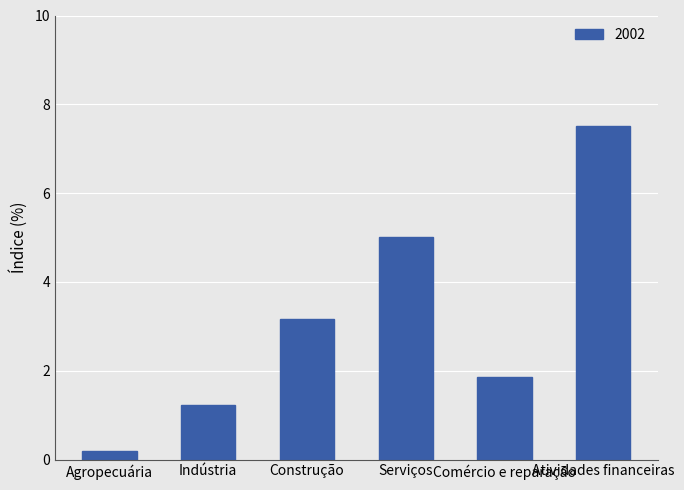

What is the change in value from Agropecuária to Serviços?

+4.8